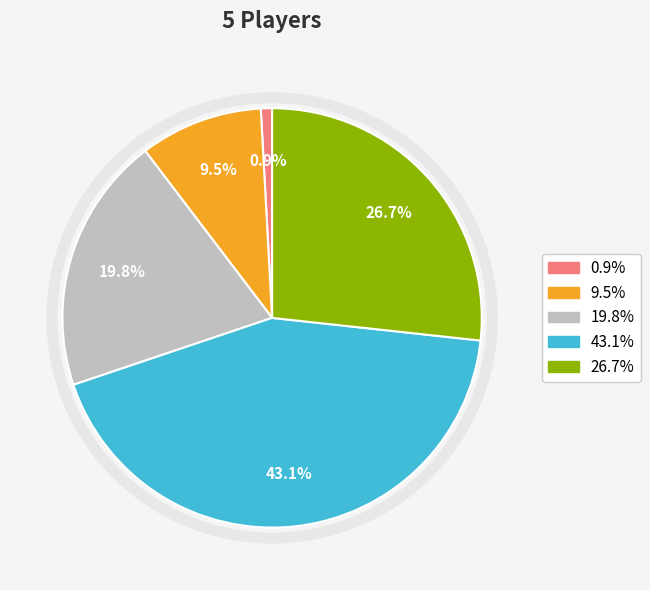

Is there a majority slice in this chart?

No